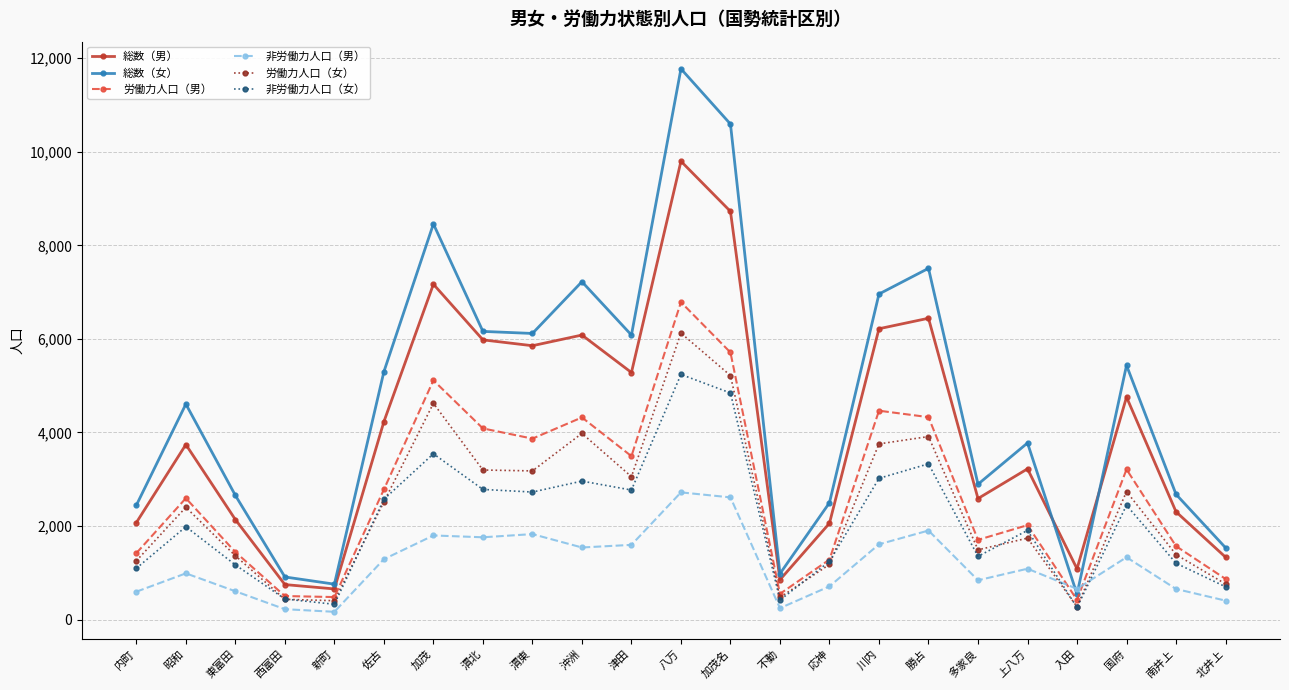

True or false: 非労働力人口（女） and 総数（女） intersect in this chart.

False